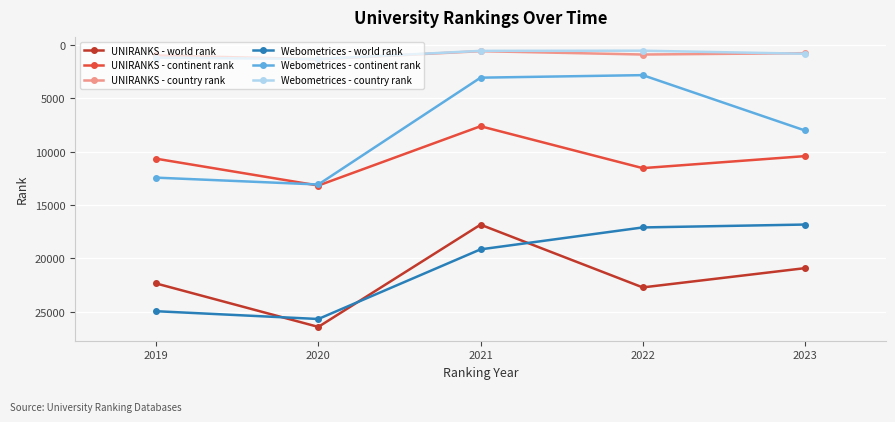

True or false: Webometrices - continent rank and Webometrices - country rank intersect in this chart.

False